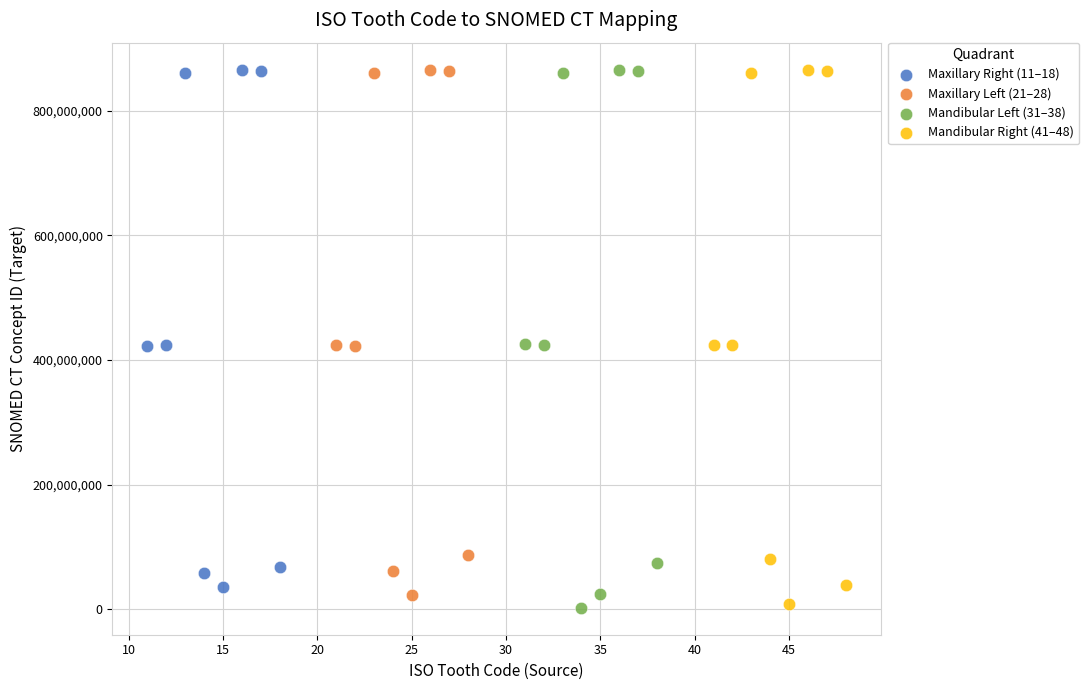

What are all the series names shown in the legend?

Maxillary Right (11–18), Maxillary Left (21–28), Mandibular Left (31–38), Mandibular Right (41–48)